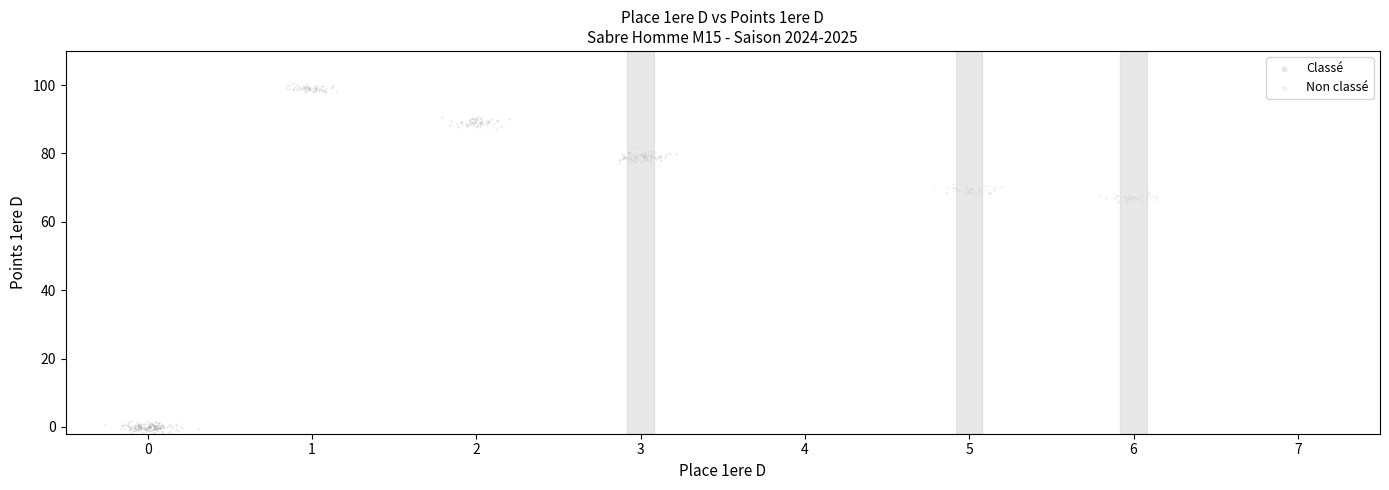

Which series has the widest spread of Y values?

Classé